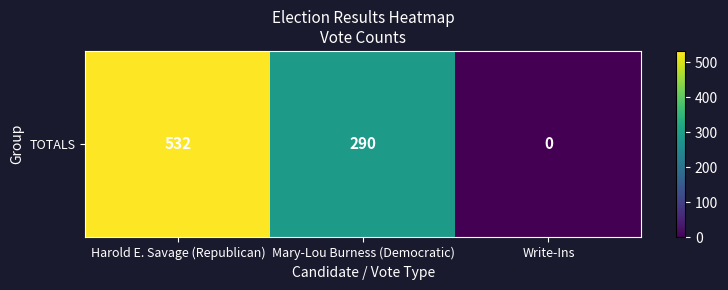

Reading left to right, transcribe all the data shown in this chart.

532	290	0